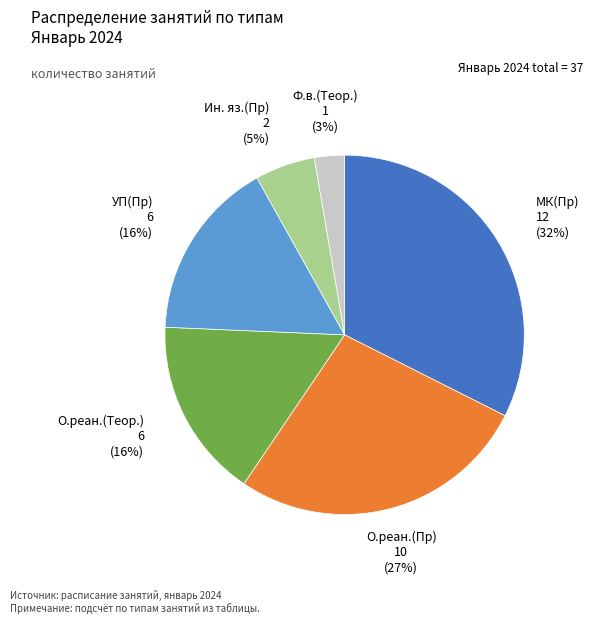

The МК(Пр) slice represents 32% of the pie. True or false?

True